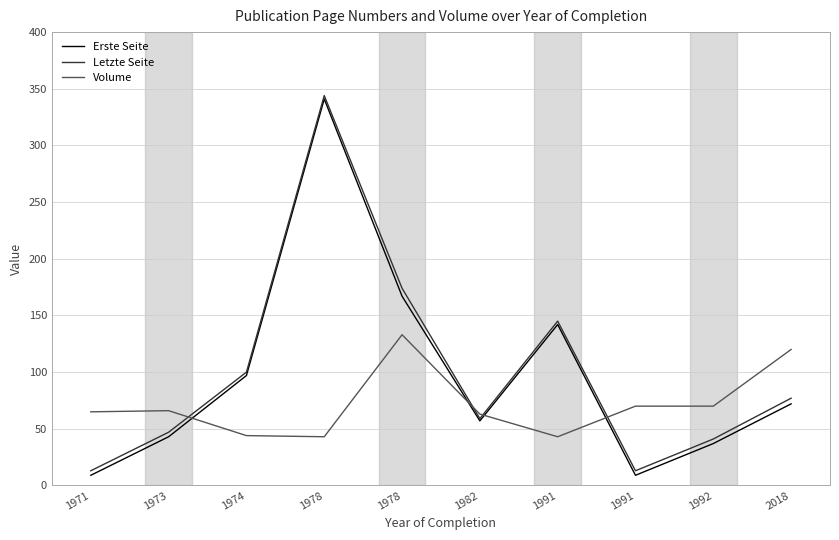

How many lines are shown in the chart?

3